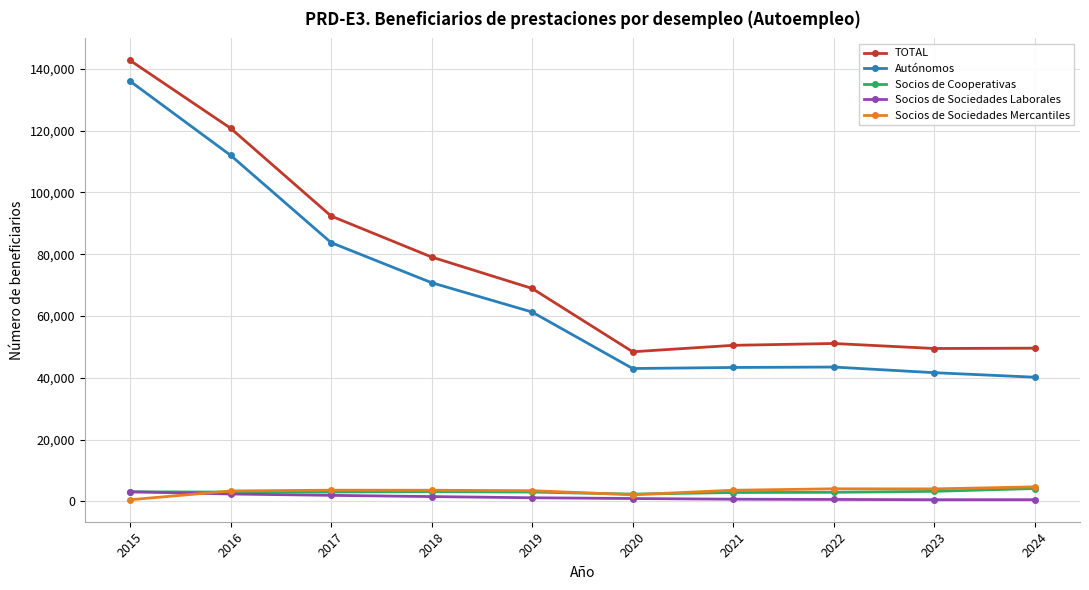

What is the greatest value displayed?

142753